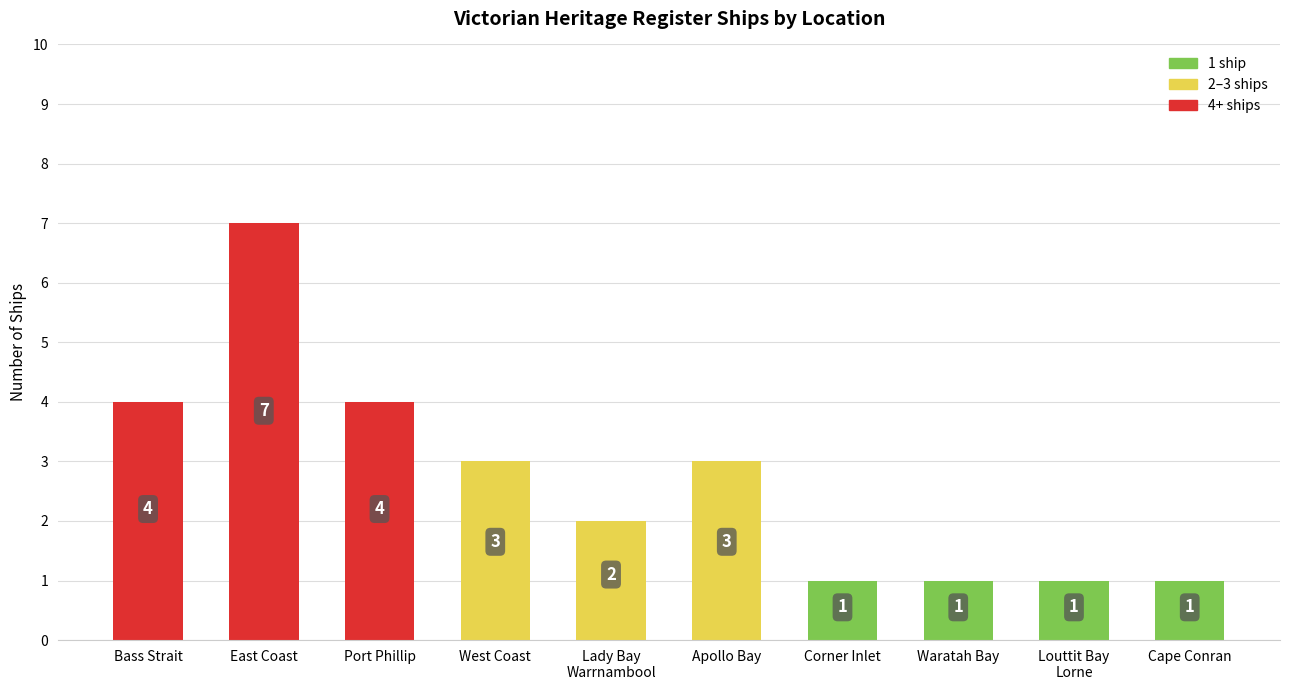

How many distinct data groups are displayed?

1